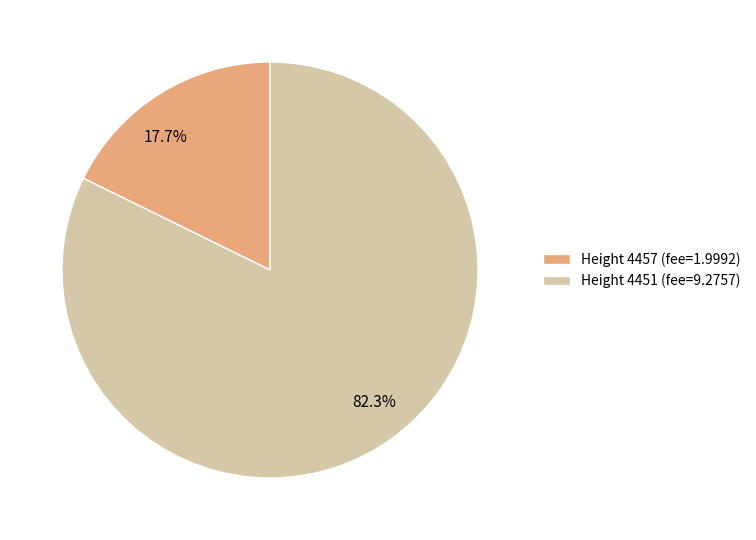

Which has a higher value, Height 4457 (fee=1.9992) or Height 4451 (fee=9.2757)?

Height 4451 (fee=9.2757)